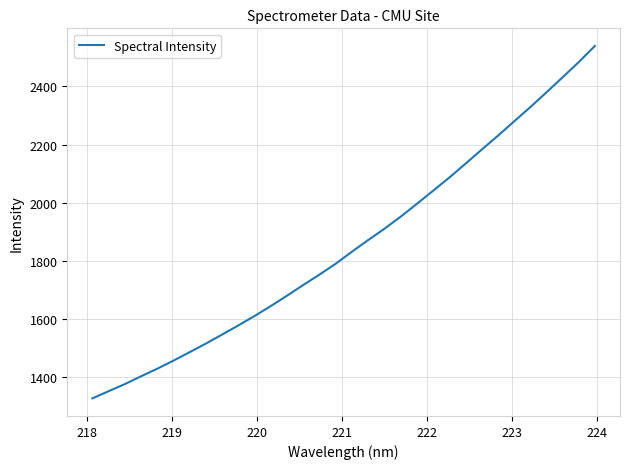

What is the difference between the maximum and minimum values?

1210.9